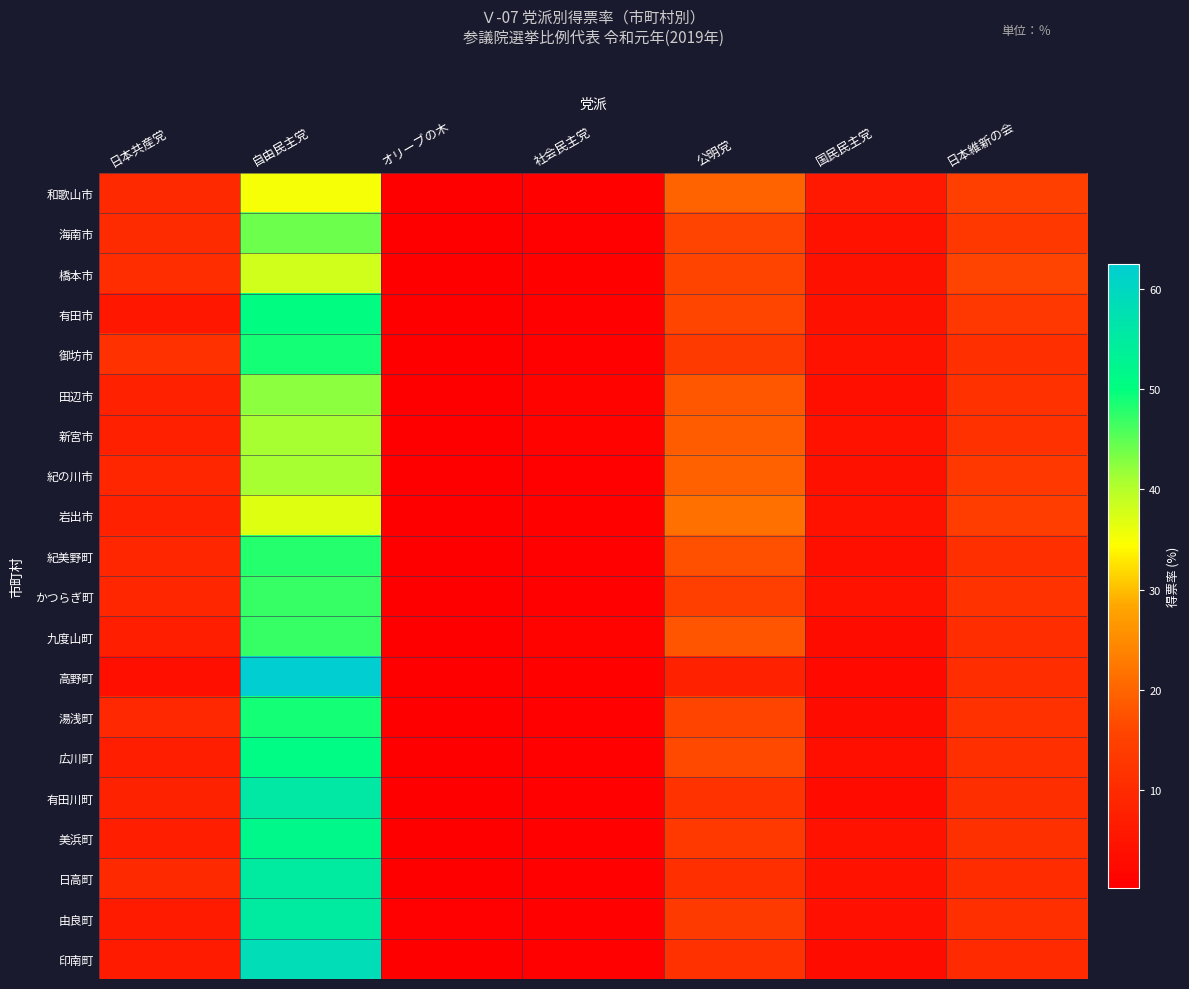

At how many categories does at least one series exceed 14?

3